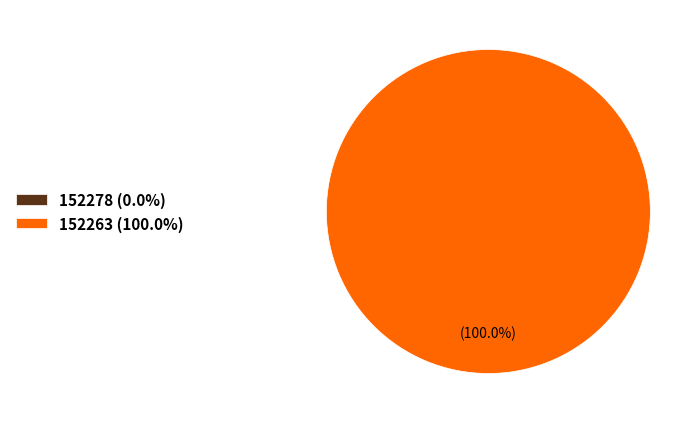

Which slice is the largest?

152263